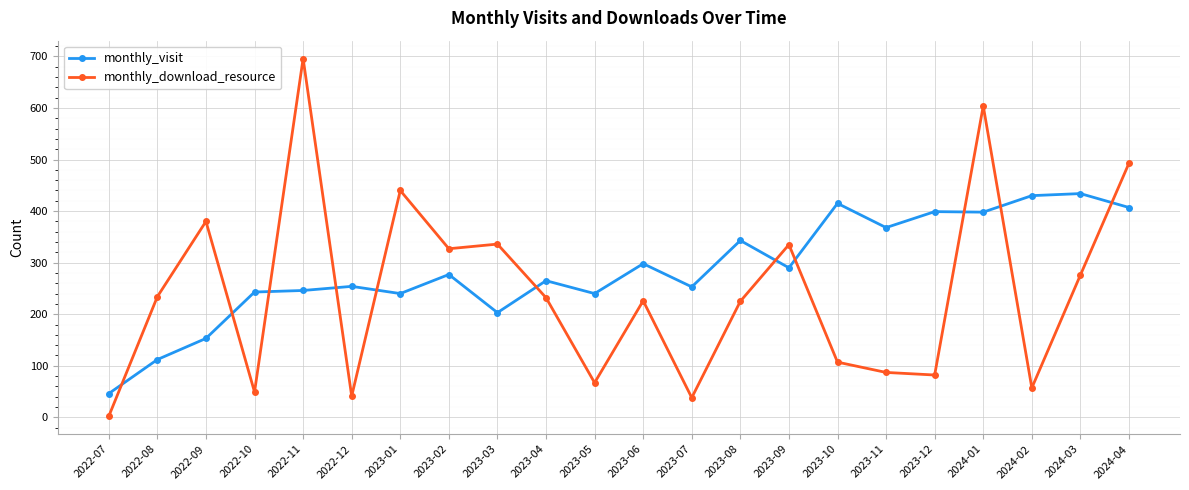

How many data points does each series have?

22